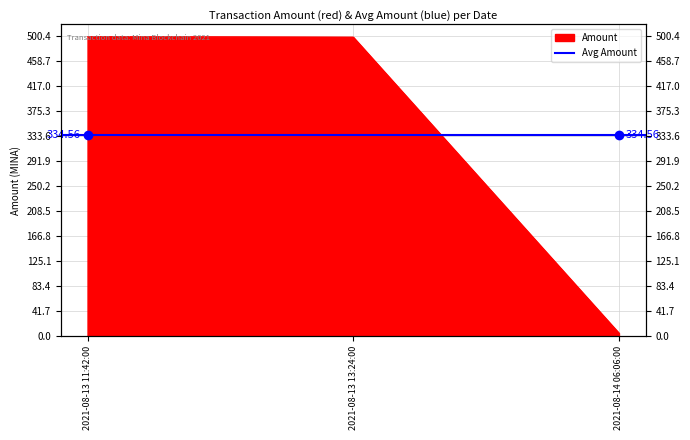

Is it true that the value at 2021-08-13 11:42:00 is 500.0?

True